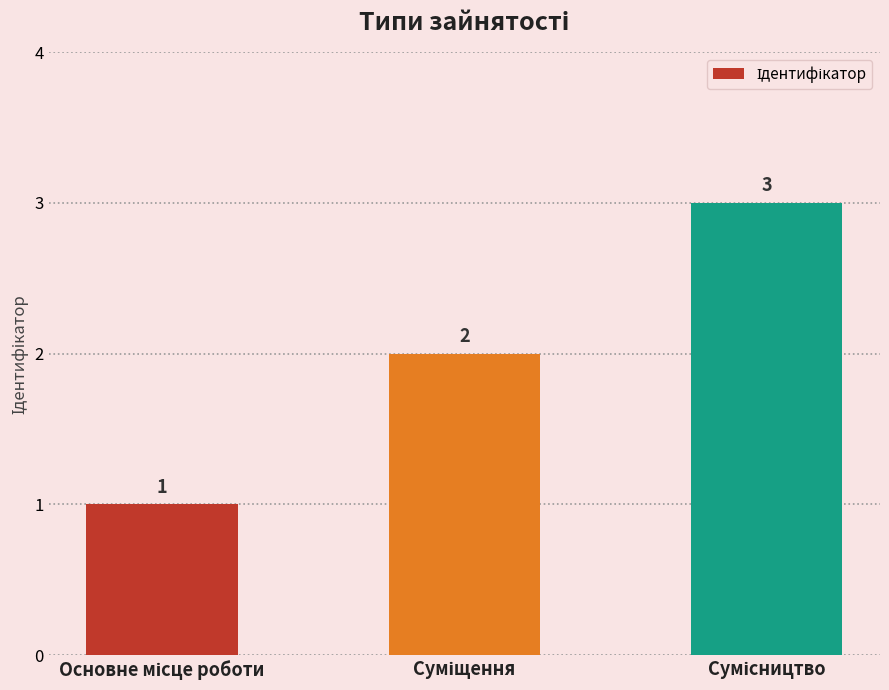

What is the value of the 1st bar from the left?

1